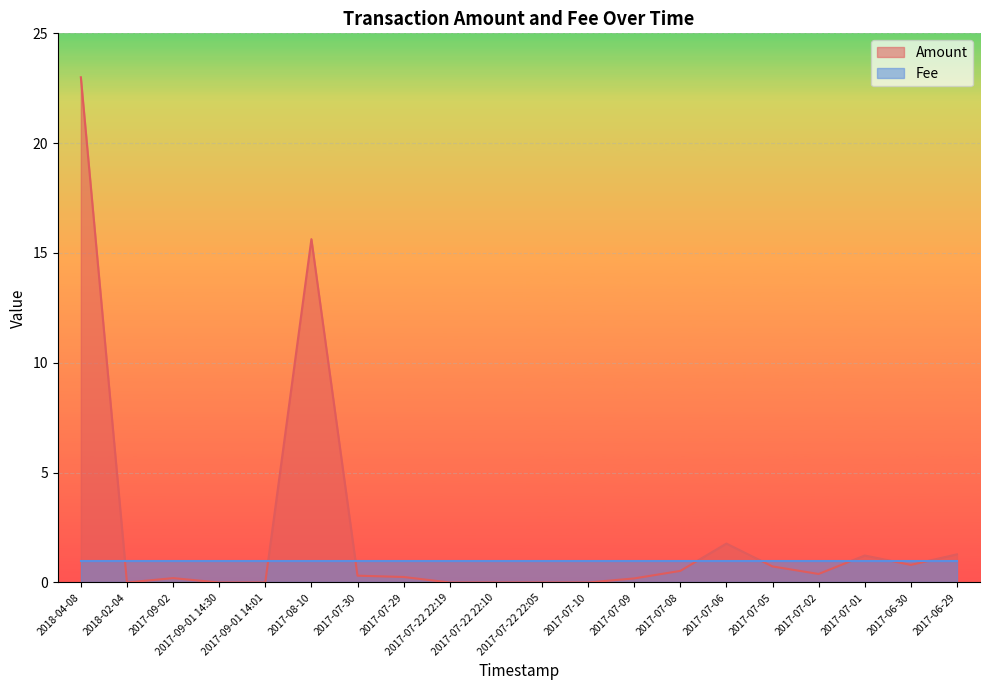

At which category does the chart reach its minimum across all series?

2018-02-04